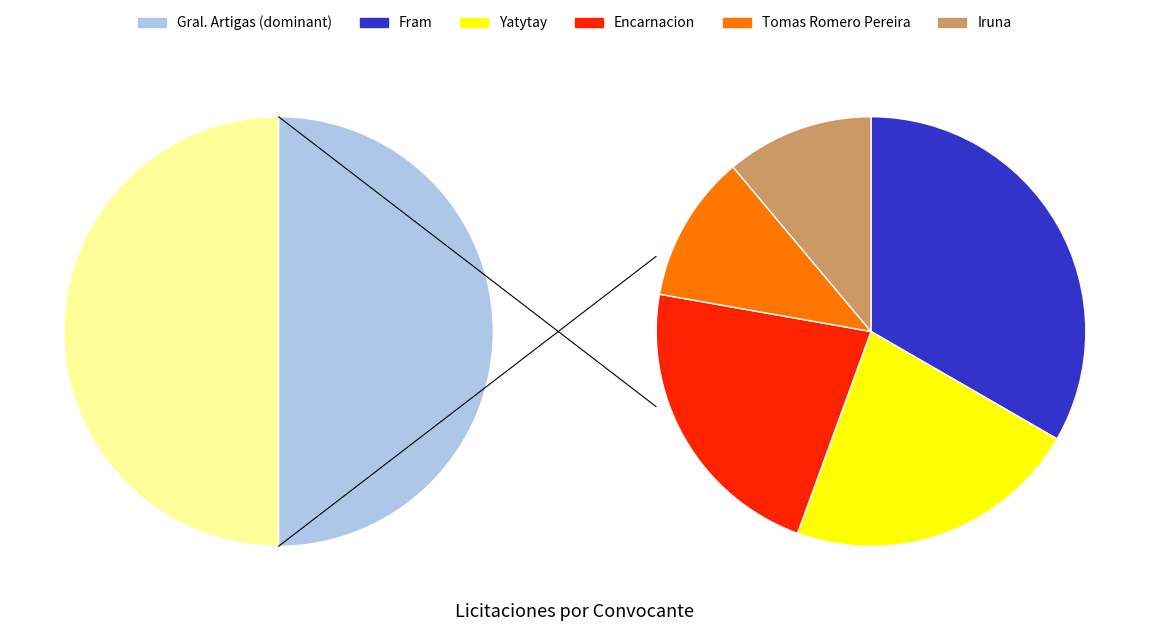

Which has a higher value, municipalidad-fram or municipalidad-encarnacion?

municipalidad-fram